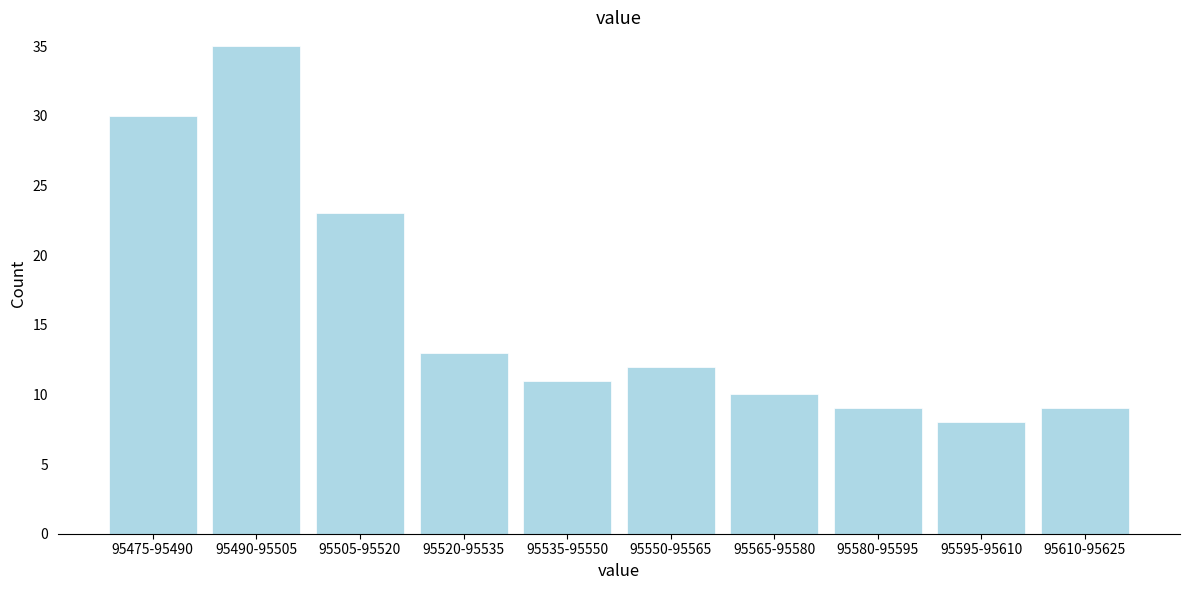

Reading right to left, what are all the values shown in this chart?

9	8	9	10	12	11	13	23	35	30